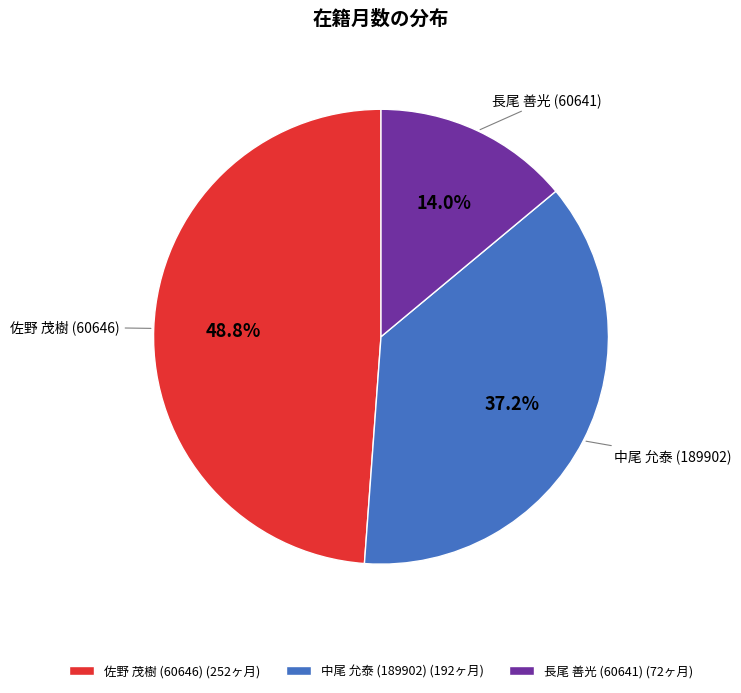

What portion of the pie excludes 長尾 善光 (60641)?

86.0%